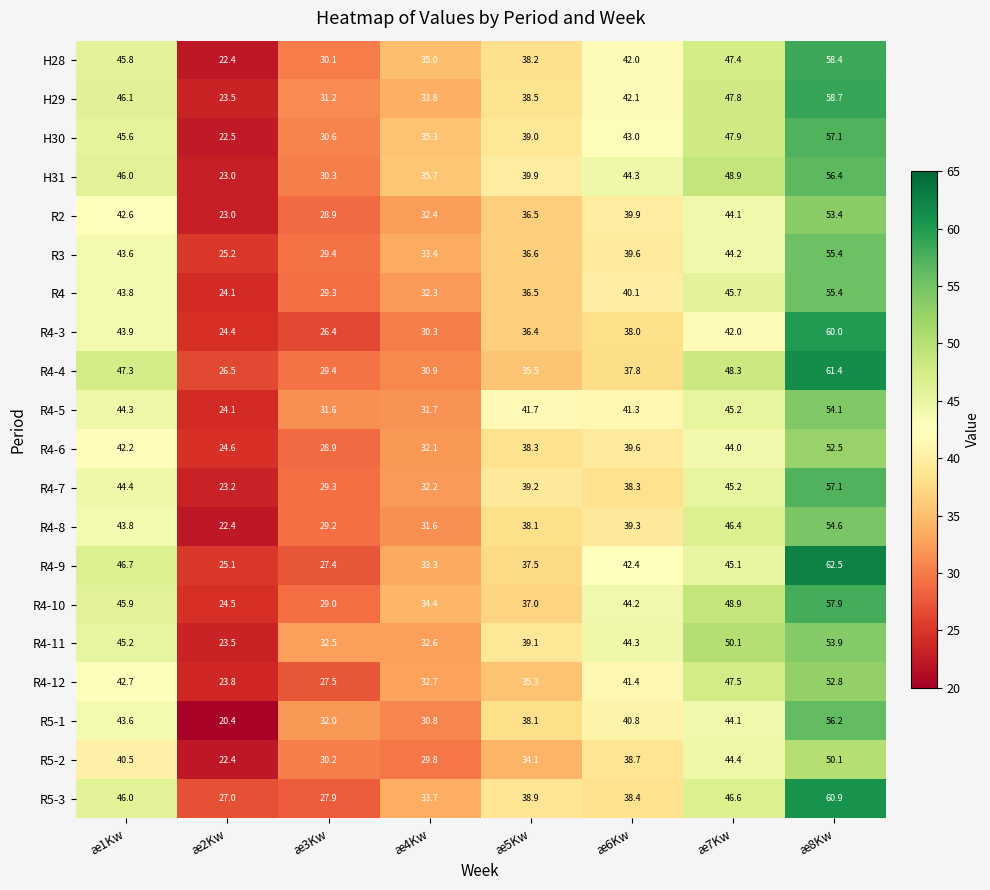

List the labels in order of R4-10 value, largest first.

æ8Kw, æ7Kw, æ1Kw, æ6Kw, æ5Kw, æ4Kw, æ3Kw, æ2Kw